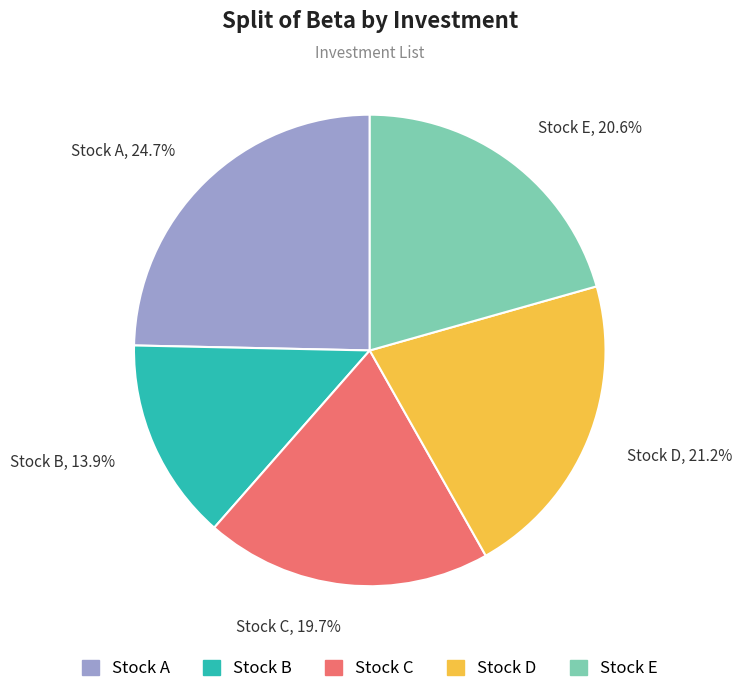

To the nearest percent, what is the average slice percentage?

20%